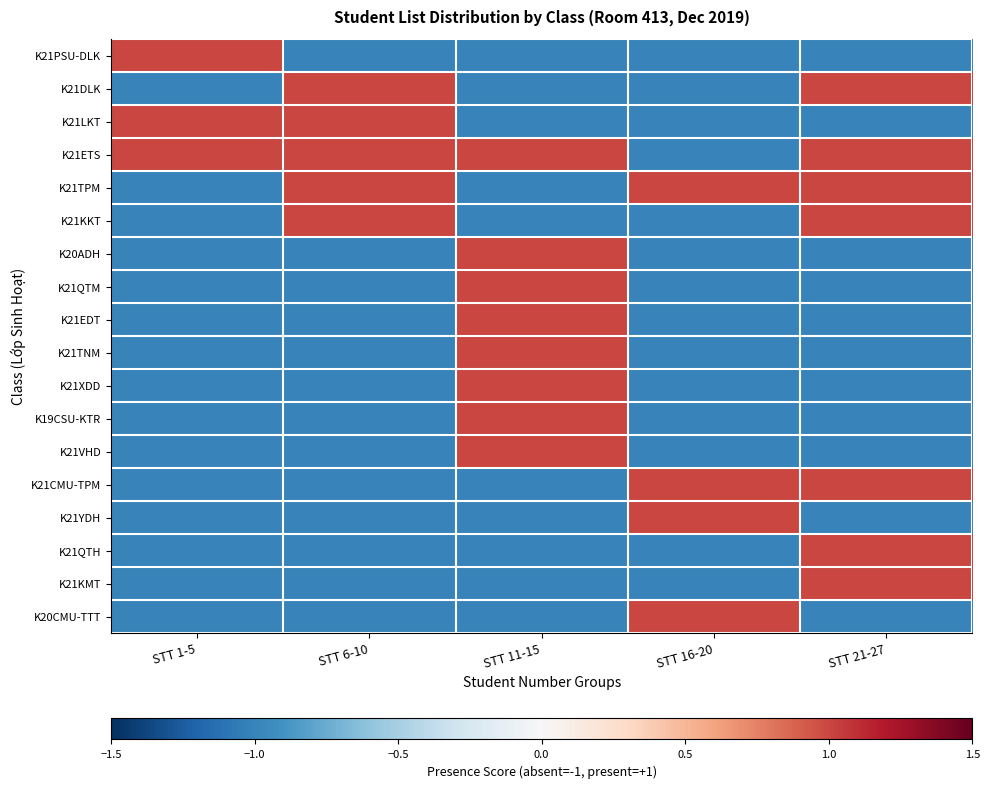

At how many categories does at least one series exceed 0?

5